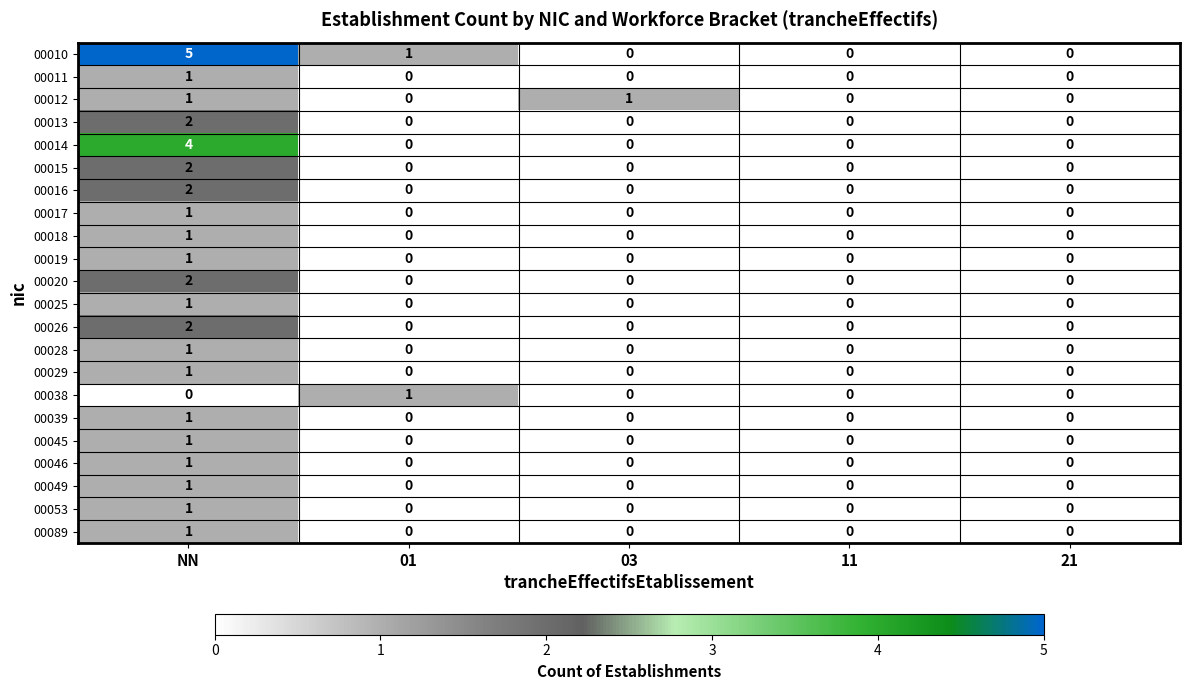

Which series changed the most between NN and 03?

00010